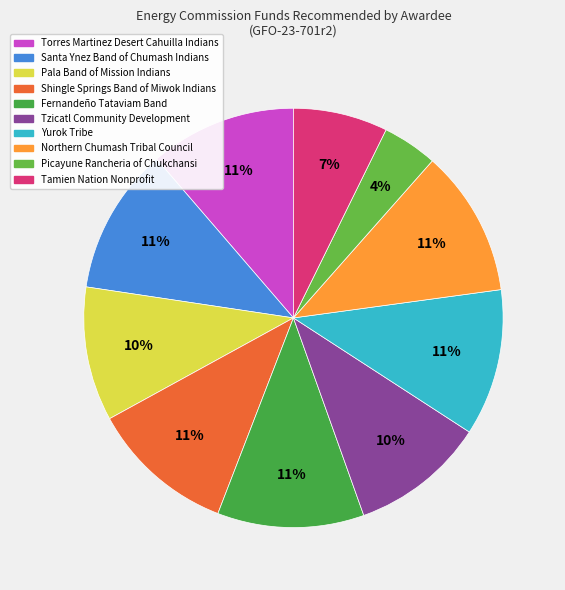

How many slices are in this pie chart?

10